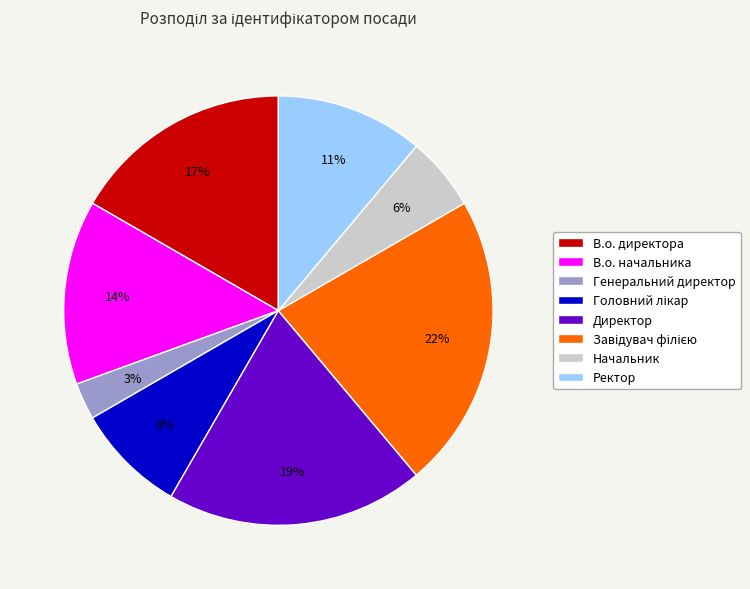

To the nearest percent, what is the average slice percentage?

12%